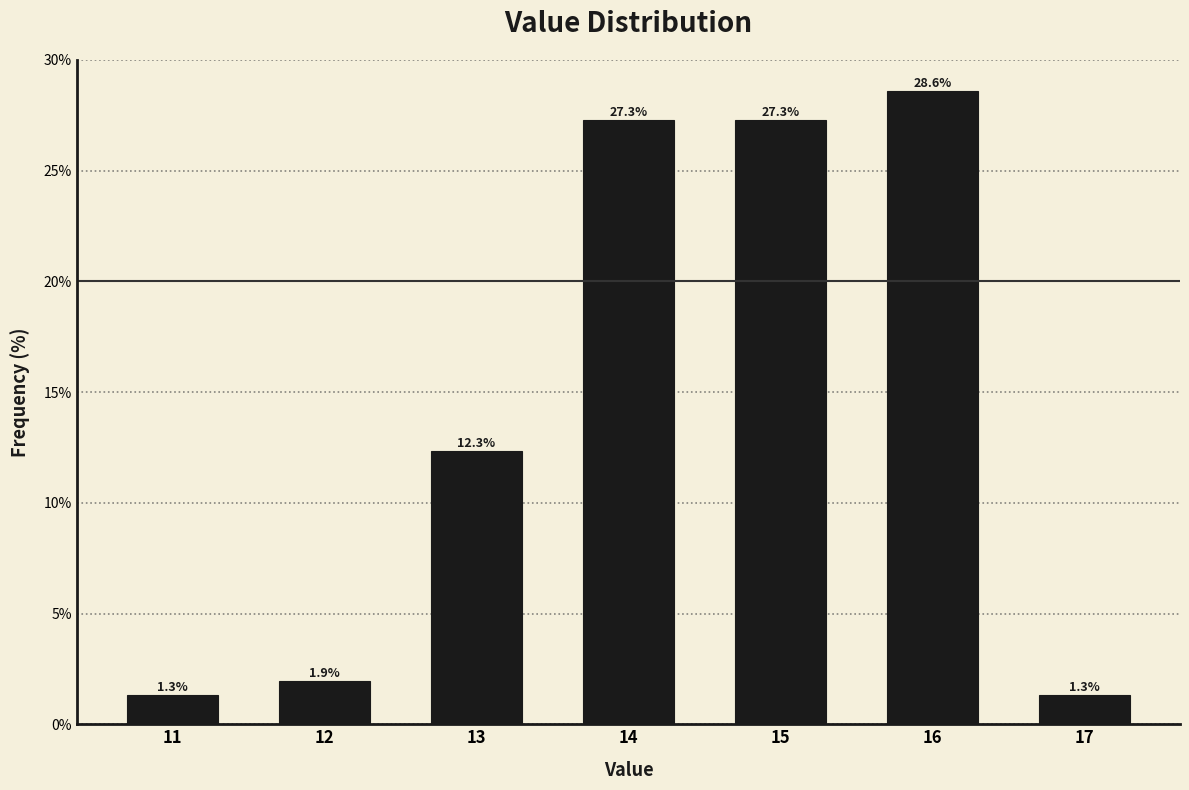

Reading left to right, list every bar in this chart as the range it spans on the x-axis followed by its height.

10.5 to 11.5: 1.3
11.5 to 12.5: 1.9
12.5 to 13.5: 12.3
13.5 to 14.5: 27.3
14.5 to 15.5: 27.3
15.5 to 16.5: 28.6
16.5 to 17.5: 1.3